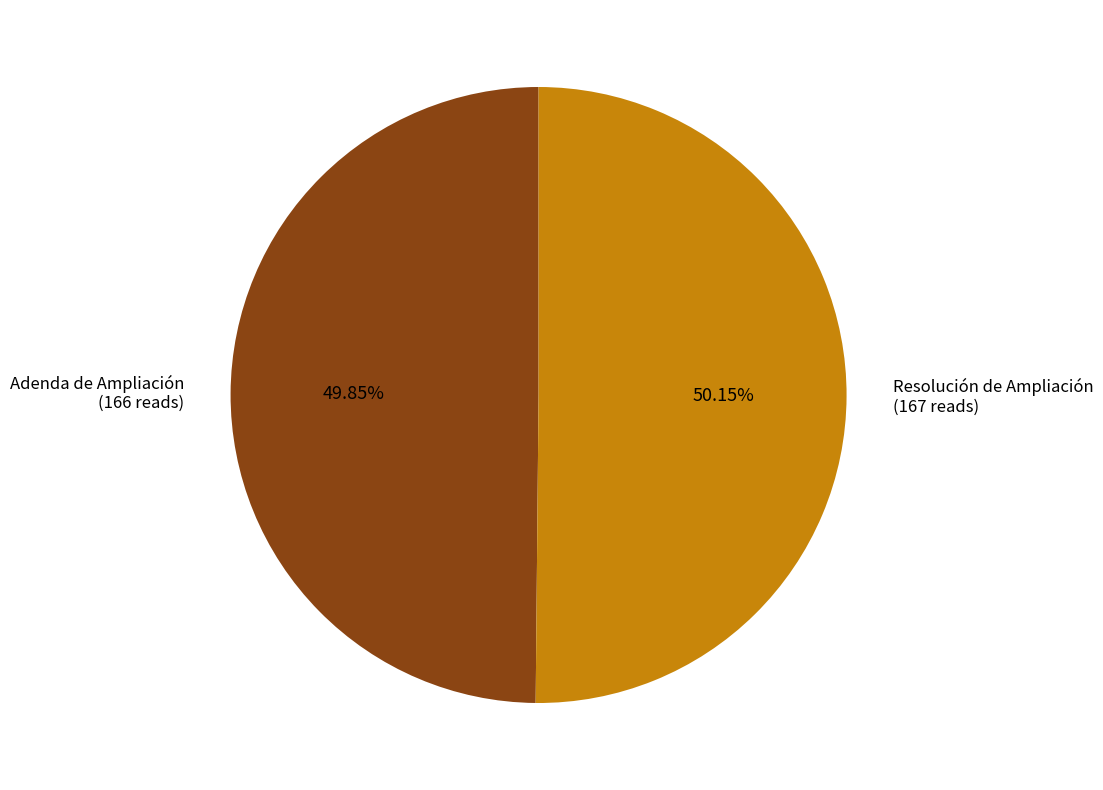

Is there a majority slice in this chart?

Yes